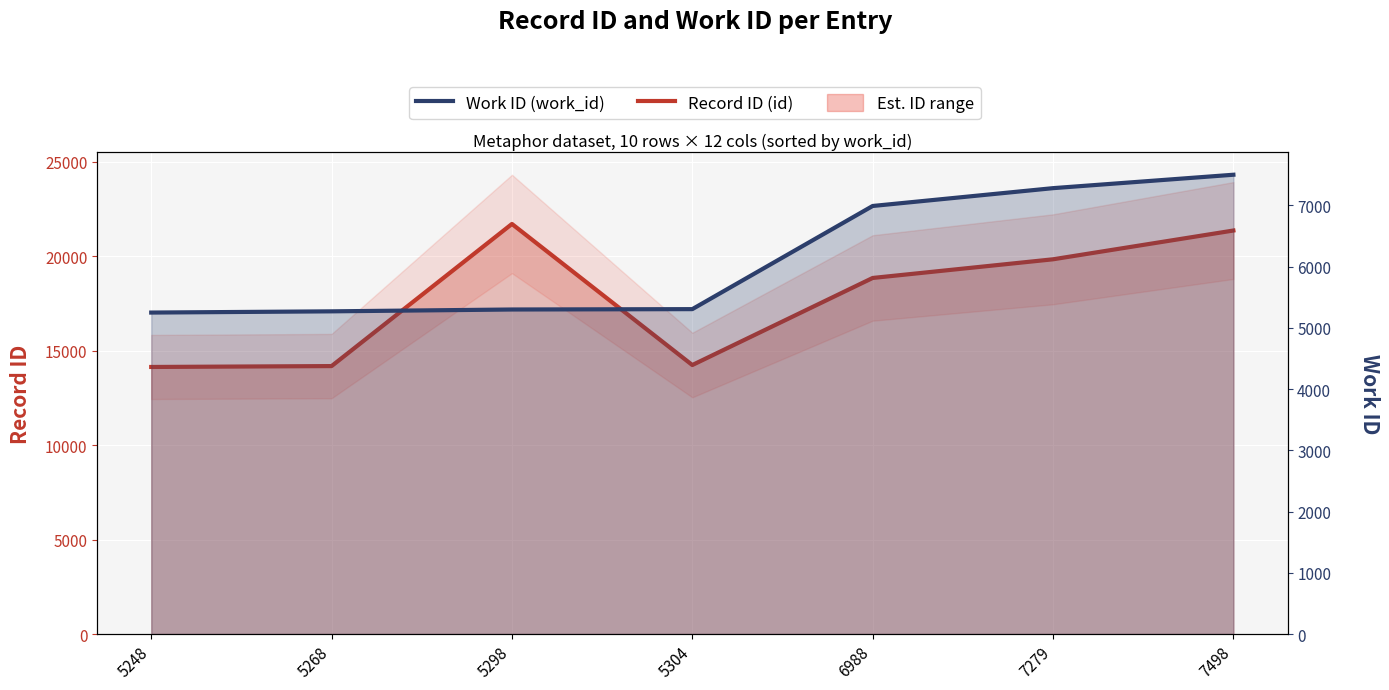

What is the total value across all series at 6988?

25835